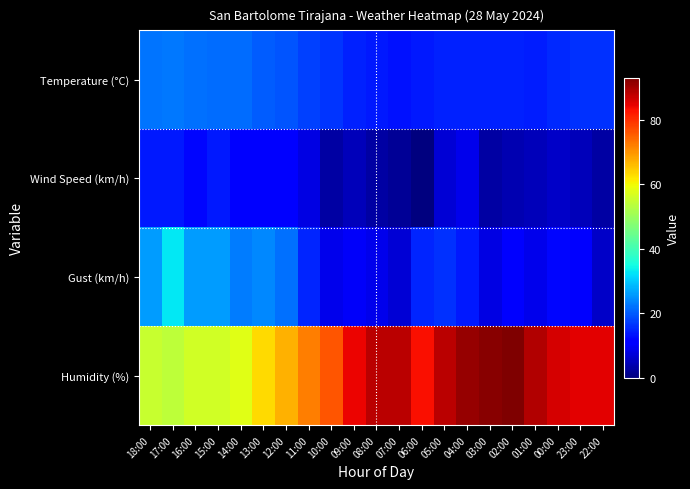

Which series has the largest total across all categories?

Humidity (%)